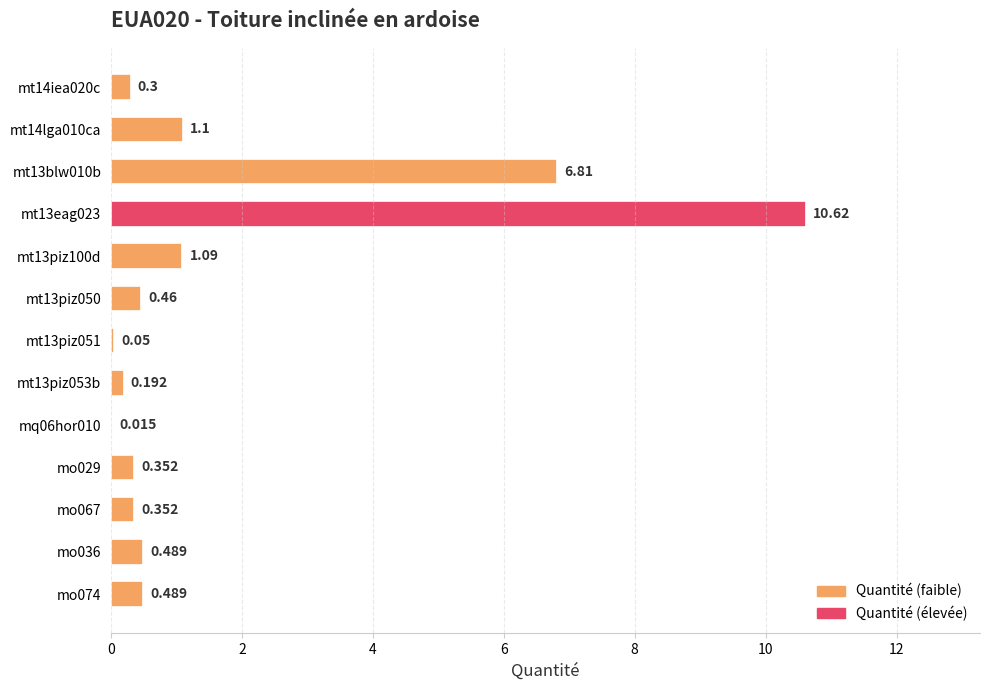

How many distinct data groups are displayed?

1